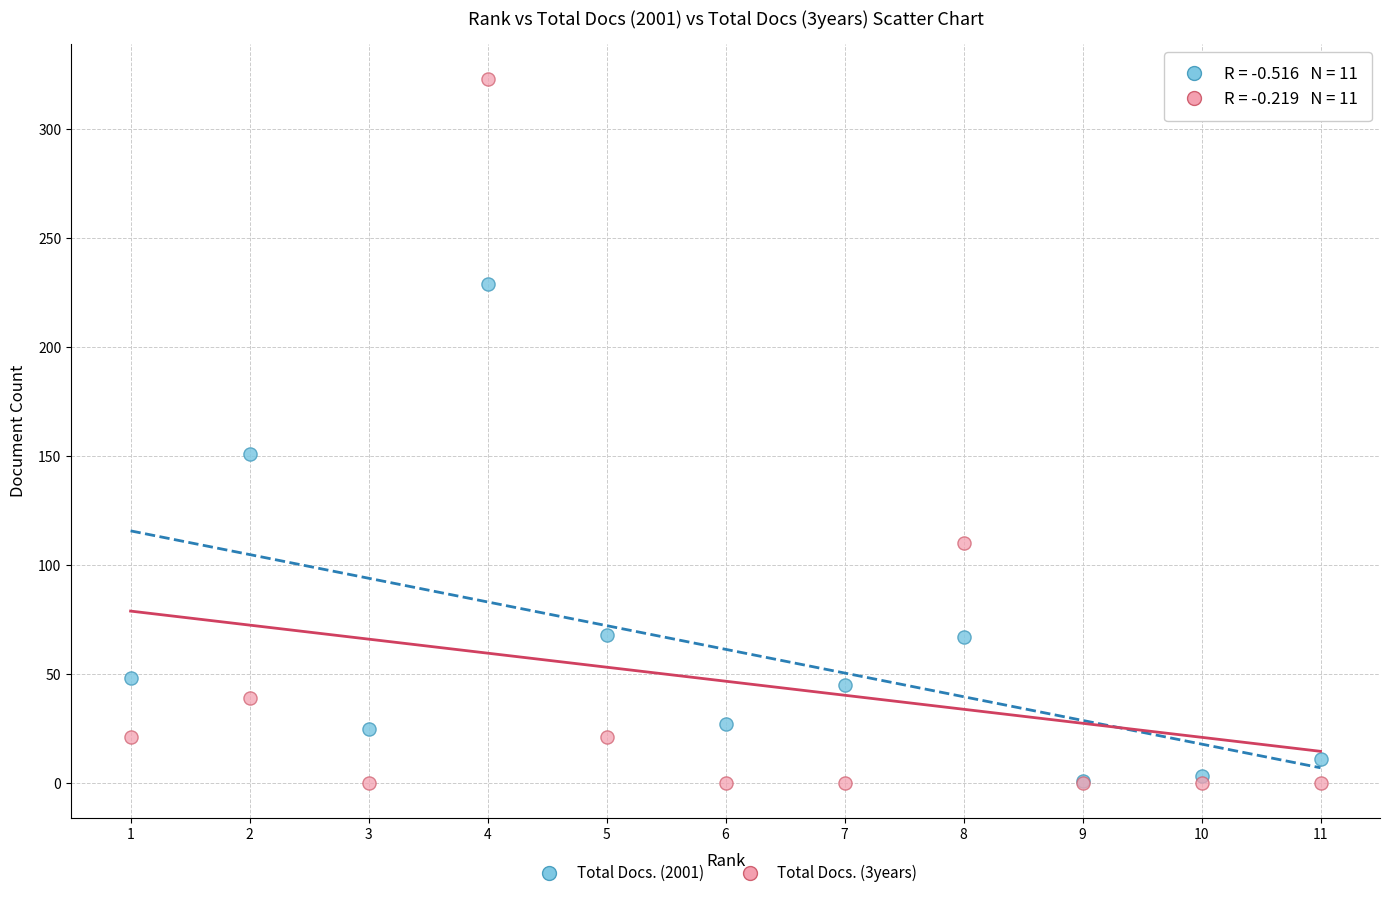

In the Total Docs. (2001) series, what Y value is closest to 115?

151